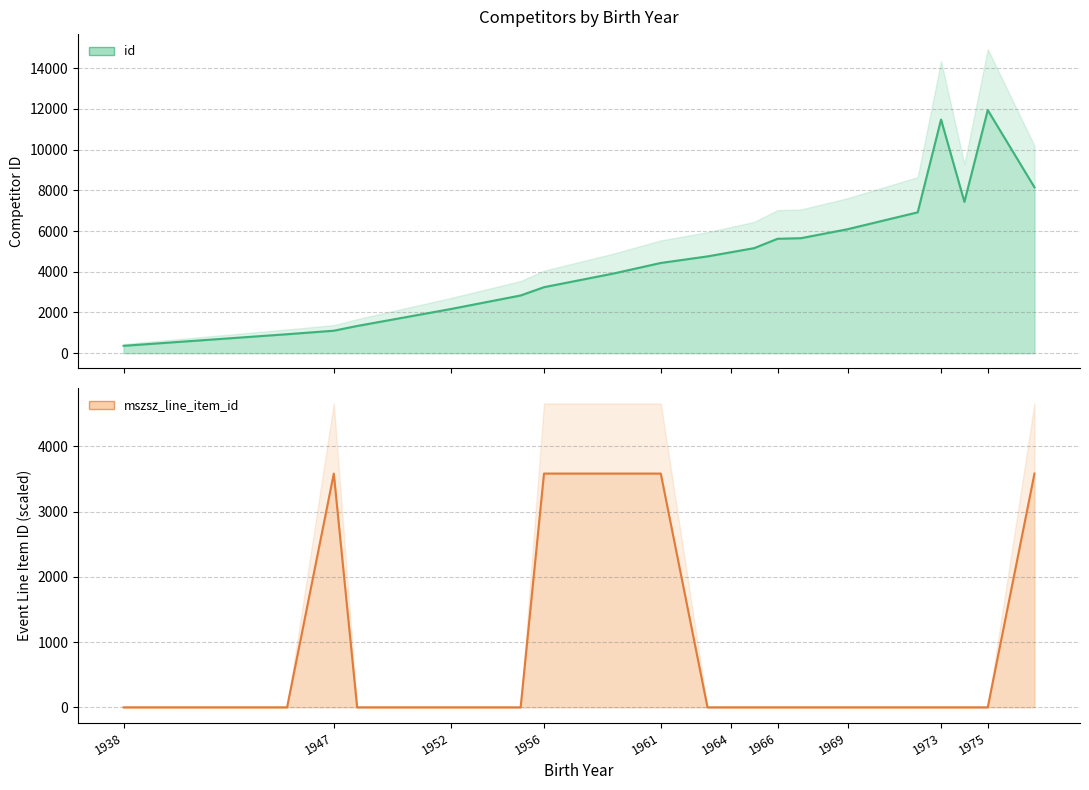

Which series has the widest spread of values?

id